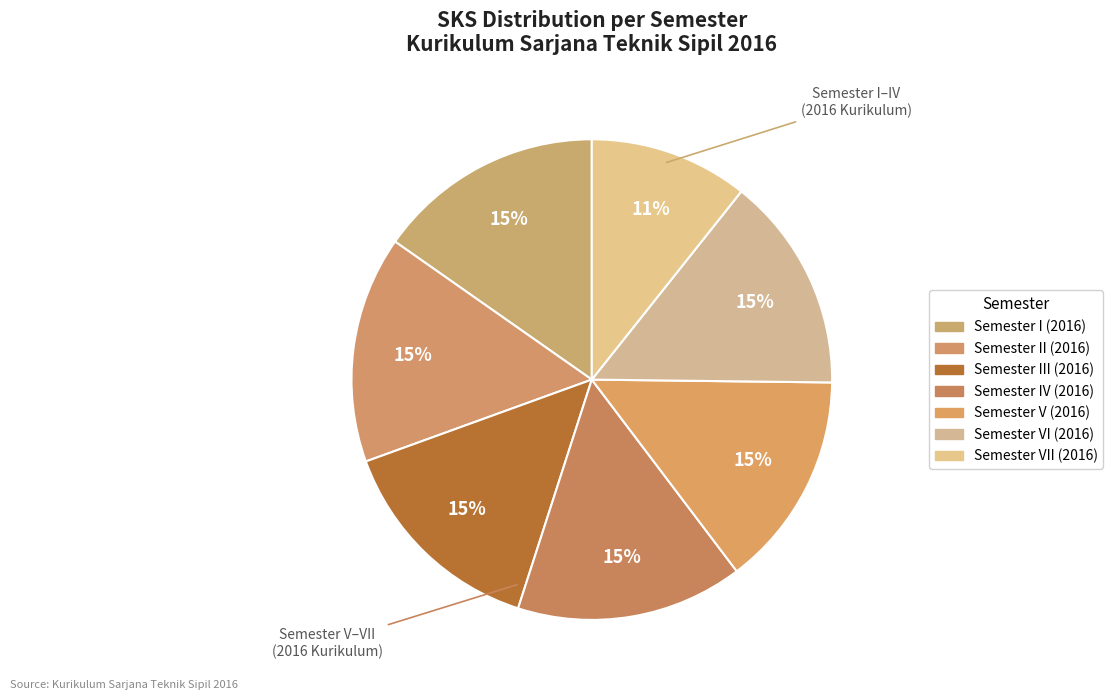

What percentage is the Semester VI (2016) slice, to the nearest percent?

15%